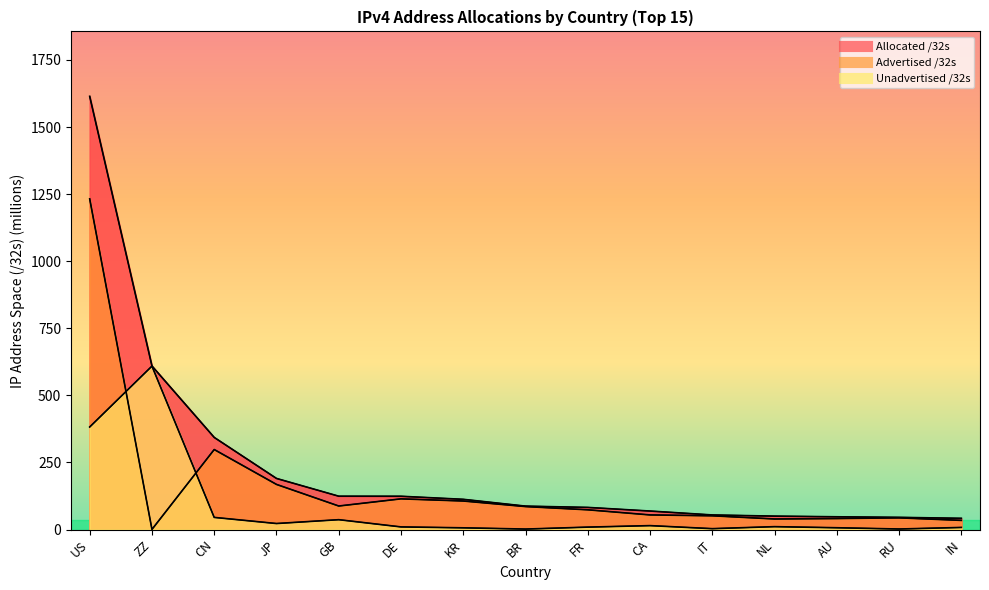

Where does the Allocated /32s series first go above 87?

US